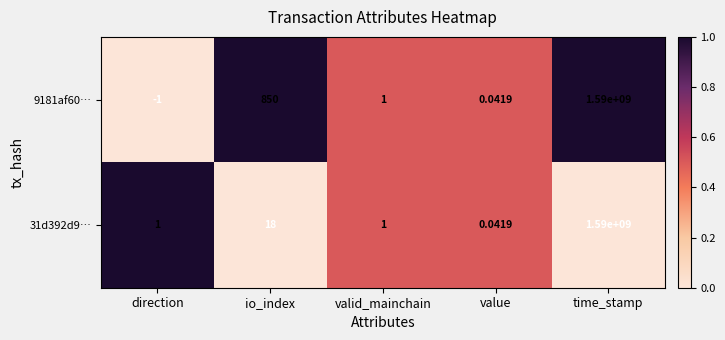

Which label corresponds to the largest value in the chart?

time_stamp